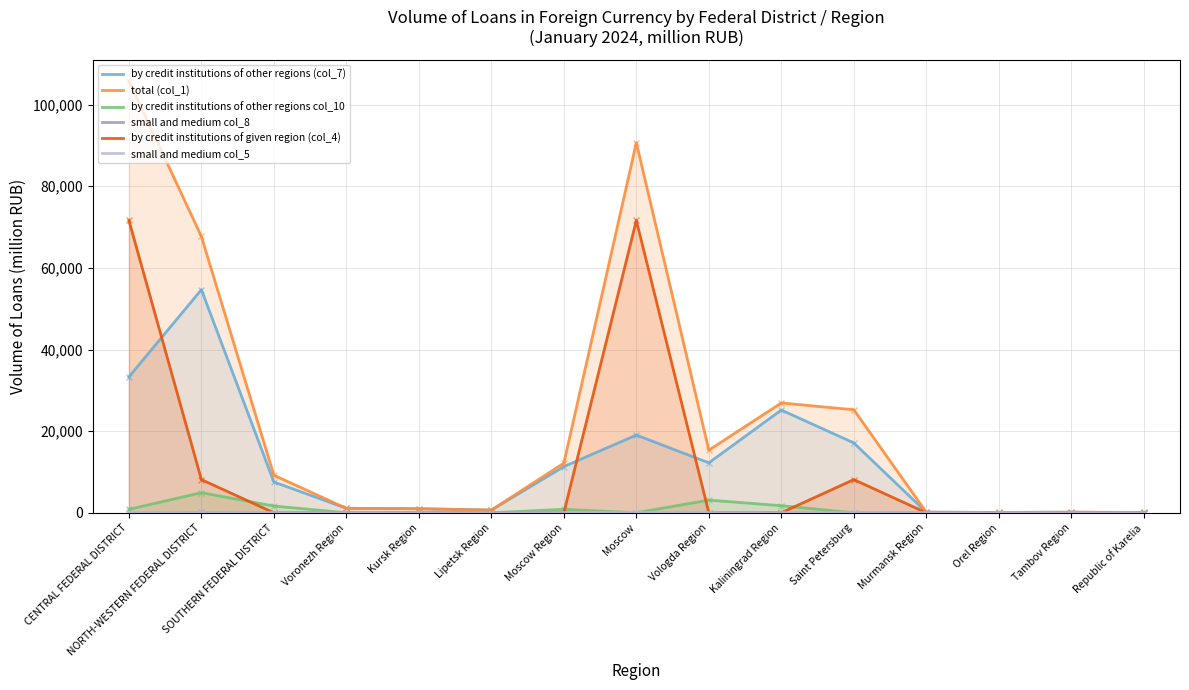

How many data points in by credit institutions of given region (col_4) are above 0?

4